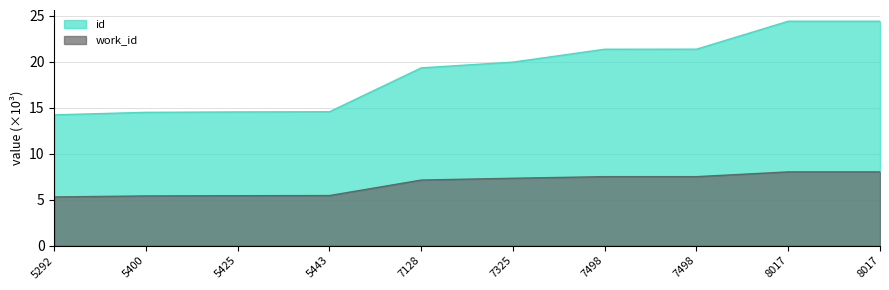

What is the greatest value displayed?

24.4